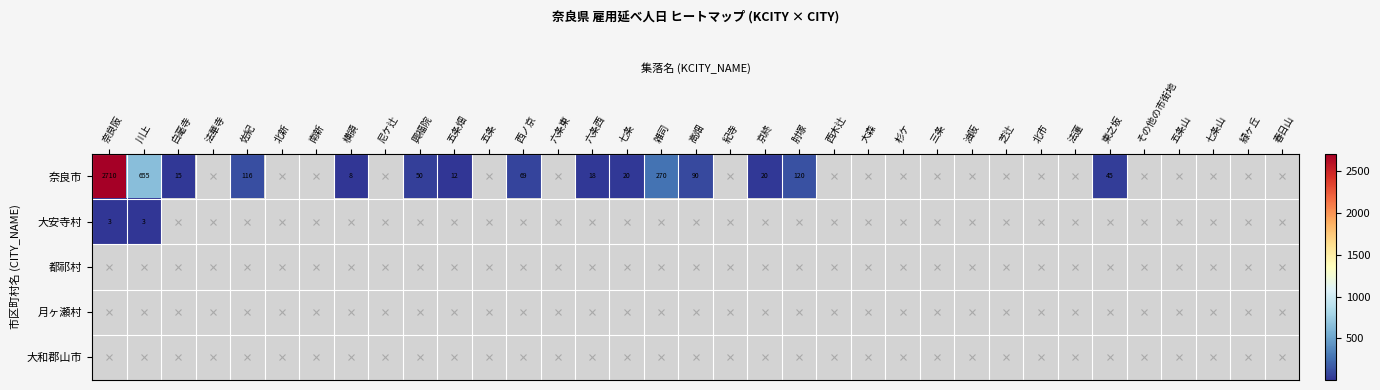

At which label does 奈良市 first exceed 270?

奈良阪